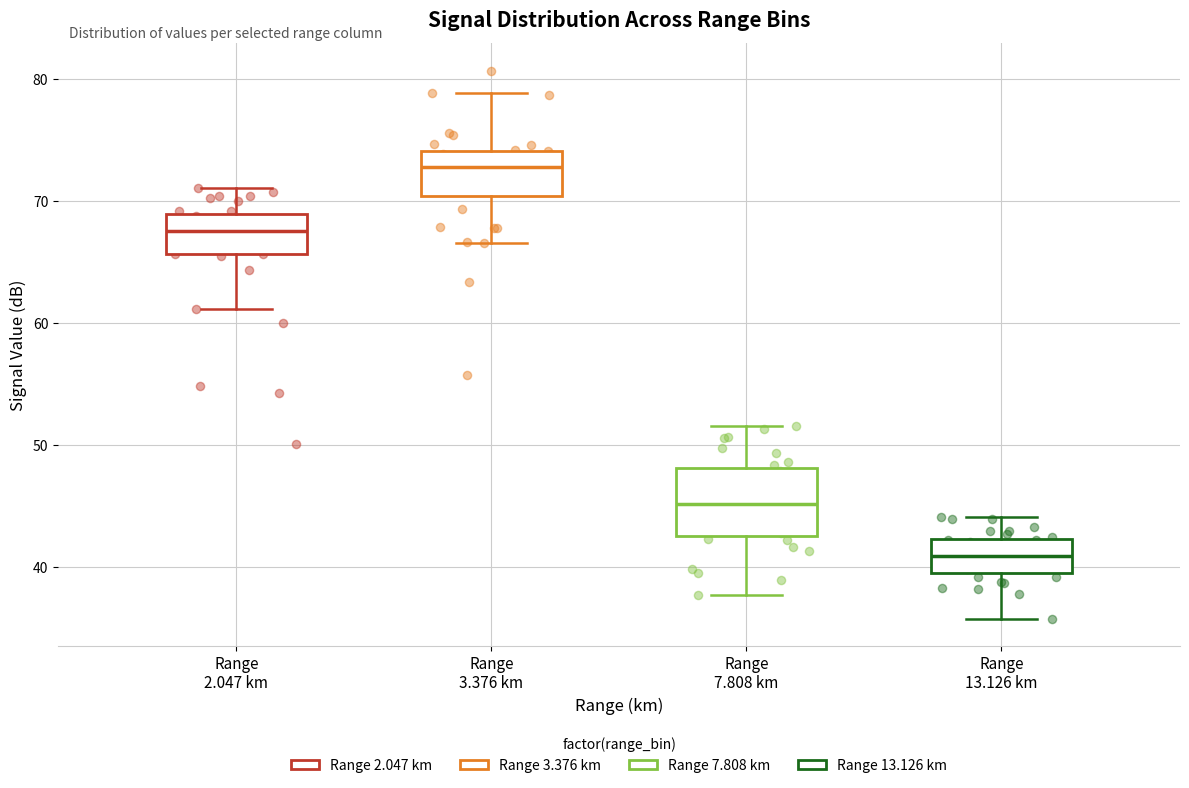

Reading left to right, transcribe this box plot: for each box, give where its median line is, the range the box spans, and where its two whiskers end, as read against the y-axis. The values are not printed on the chart, so give them approximately, as read against the axis.

Range 2.047 km: median 68, box 66 to 69, whiskers 61 to 71
Range 3.376 km: median 73, box 70 to 74, whiskers 67 to 79
Range 7.808 km: median 45, box 43 to 48, whiskers 38 to 52
Range 13.126 km: median 41, box 40 to 42, whiskers 36 to 44